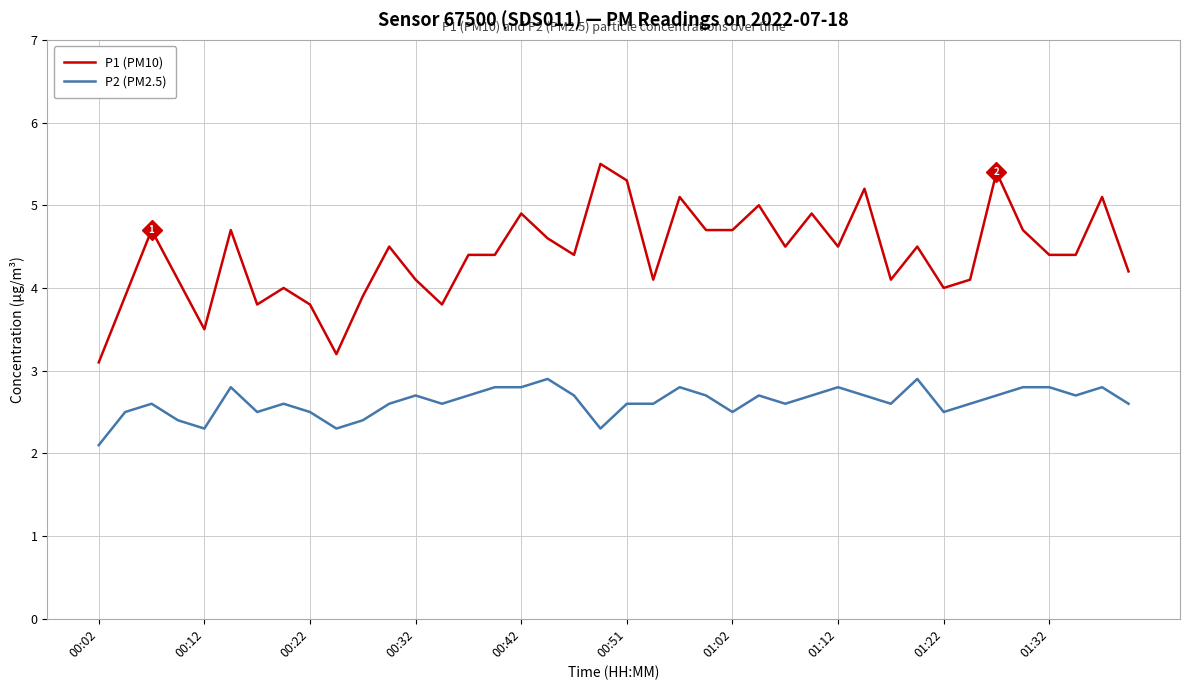

What is the difference between the maximum and minimum values in the P1 (PM10) series?

2.4